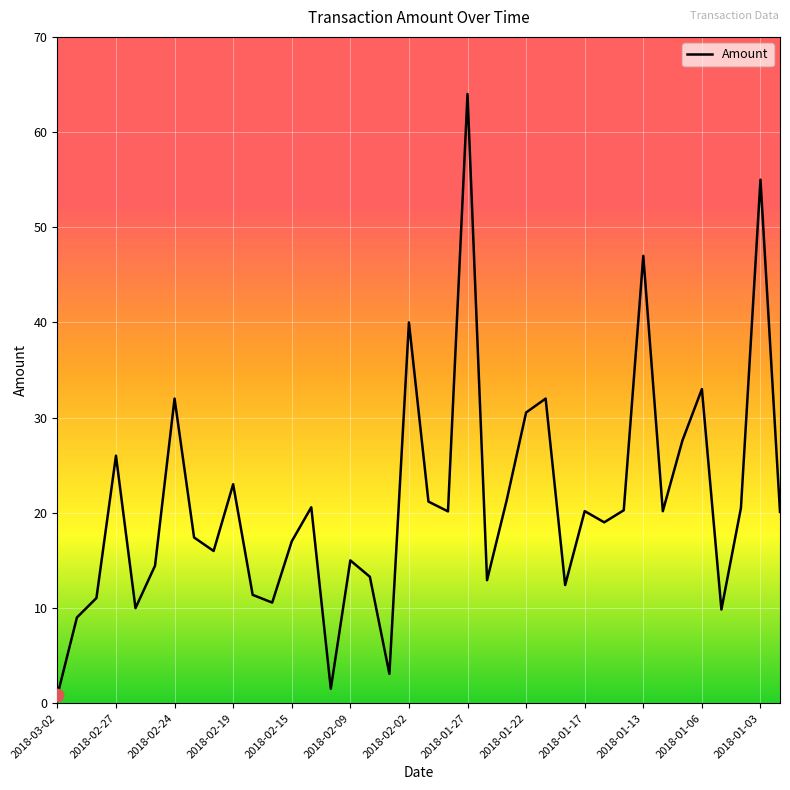

What is the maximum value shown in the chart?

64.0